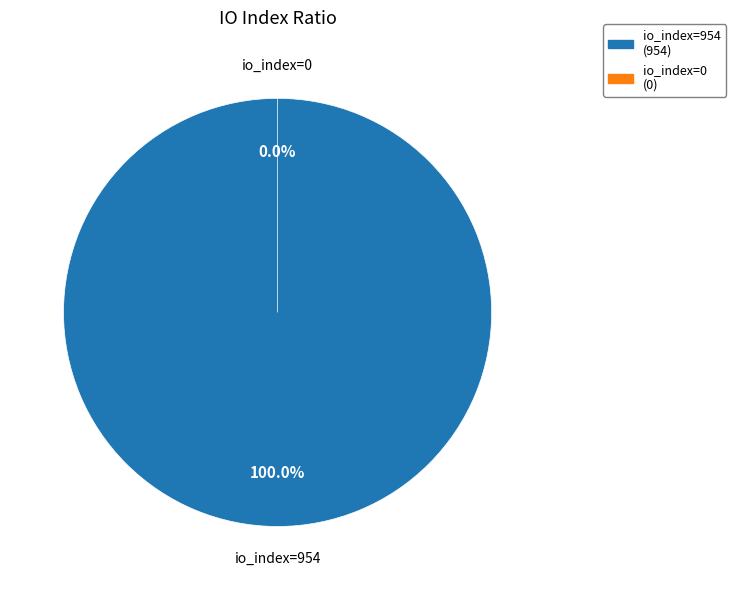

Which slice represents more than half of the pie?

io_index=954